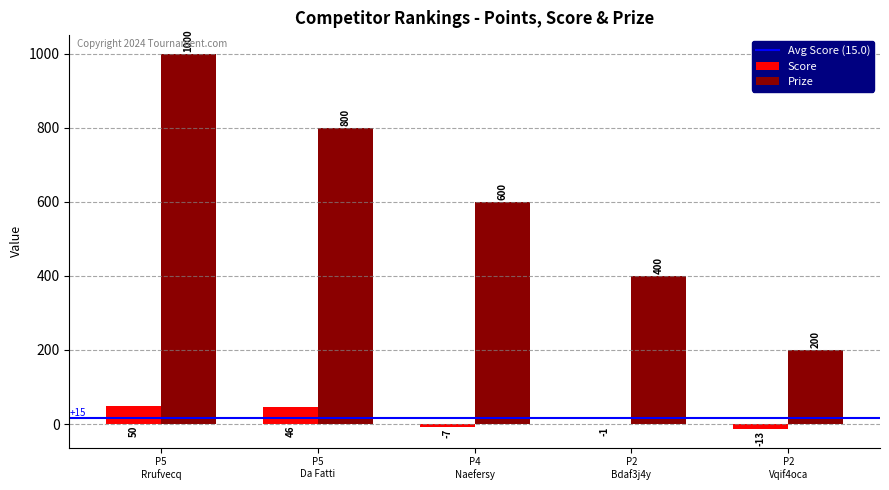

What is the sum of all Score values?

75